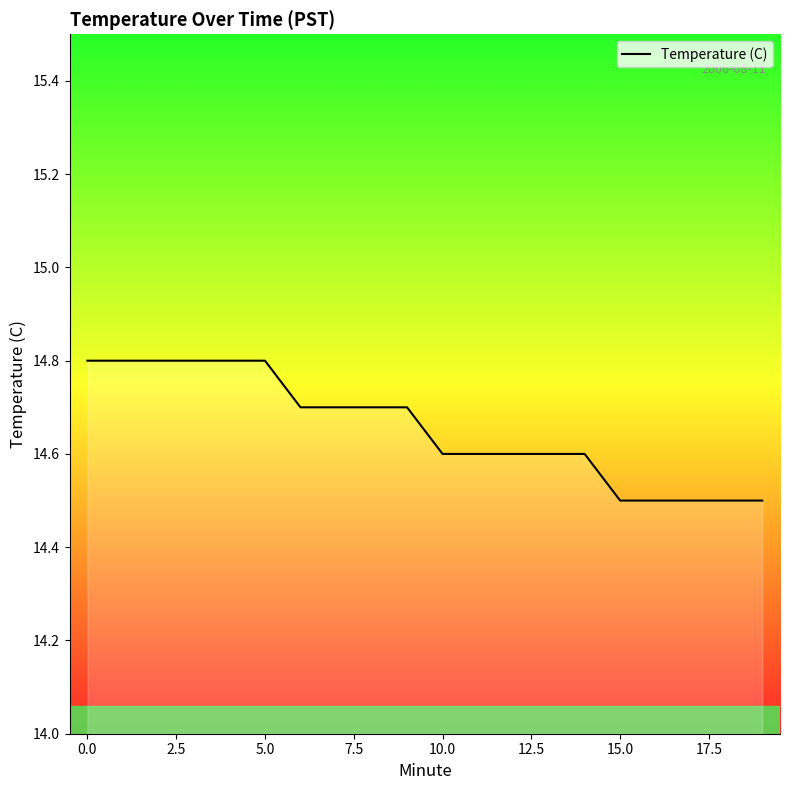

What is the smallest value displayed?

14.5